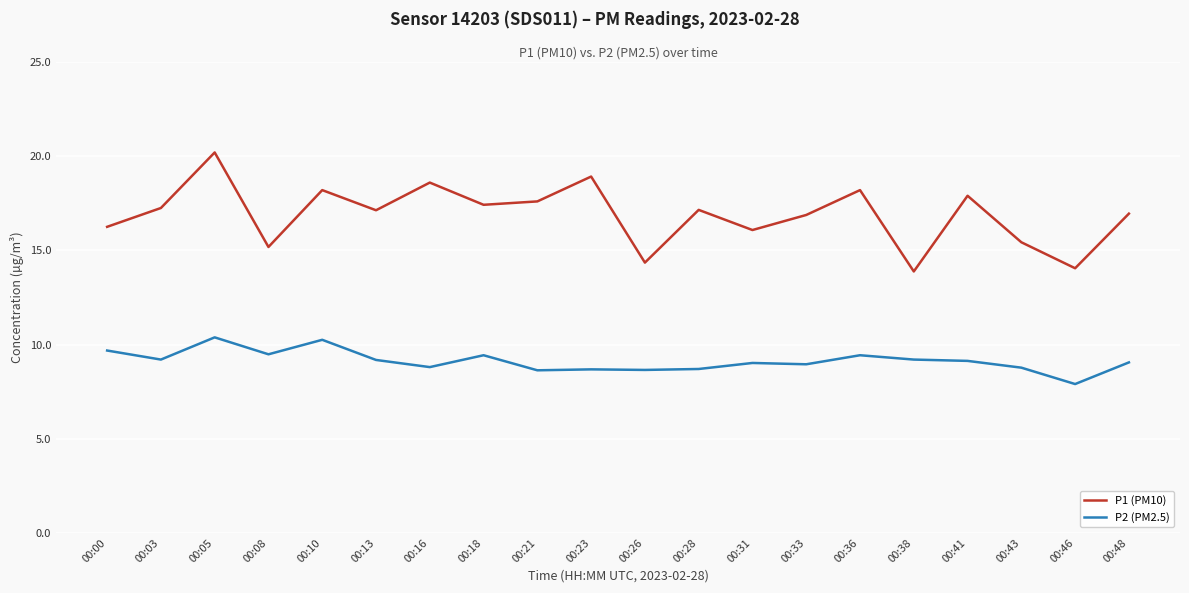

What is the spread (max minus min) of values at 00:48?

7.9